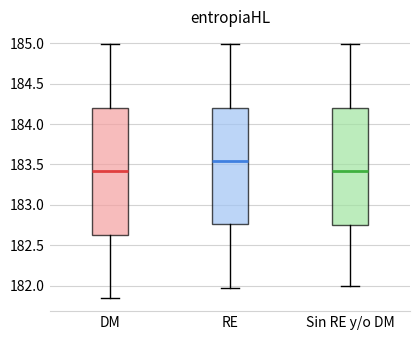

Reading left to right, read every box against the y-axis: the position of its median line, the range the box covers, and the ends of its whiskers. The values are not printed on the chart, so give them approximately, as read against the axis.

DM: median 183.40, box 182.65 to 184.20, whiskers 181.85 to 185.00
RE: median 183.55, box 182.75 to 184.20, whiskers 181.95 to 185.00
Sin RE y/o DM: median 183.40, box 182.75 to 184.20, whiskers 182.00 to 185.00